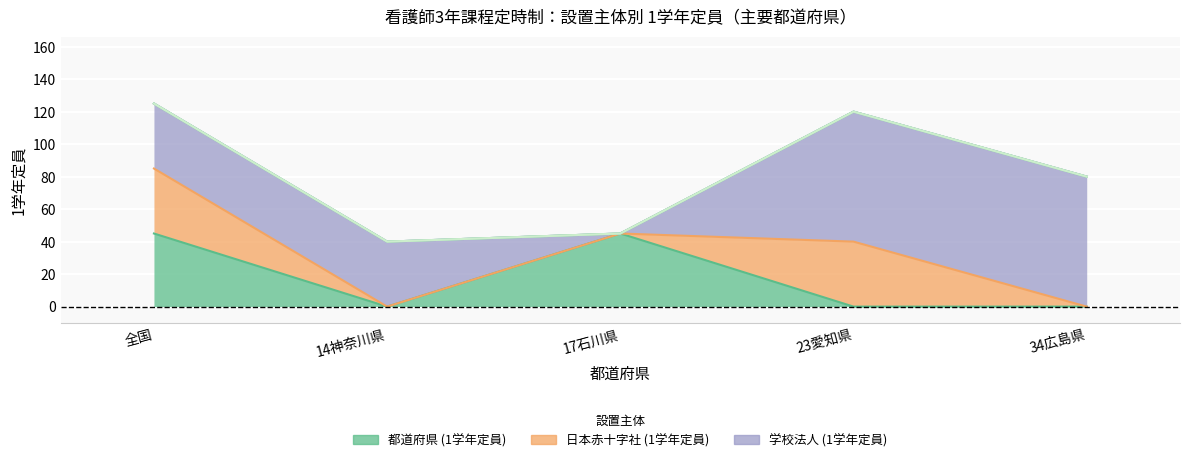

True or false: 日本赤十字社 (1学年定員) has a value of 0 at 34広島県.

True